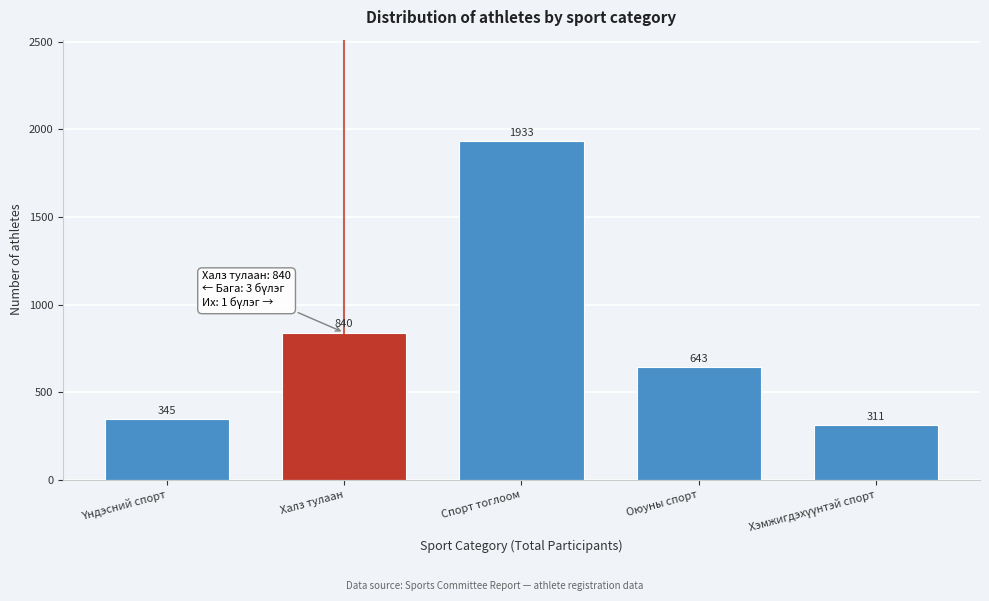

Reading left to right, extract all data points from this chart.

345	840	1933	643	311